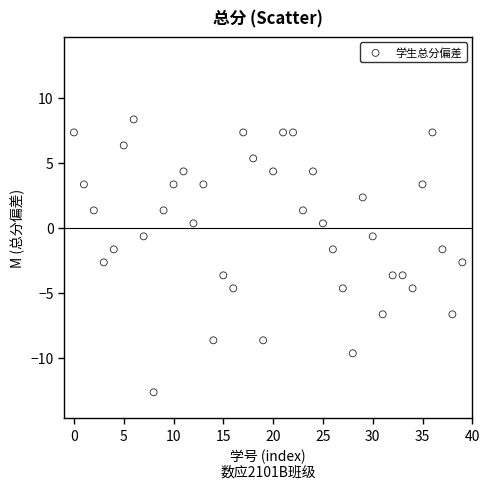

What is the range of Y values (max minus min)?

21.0